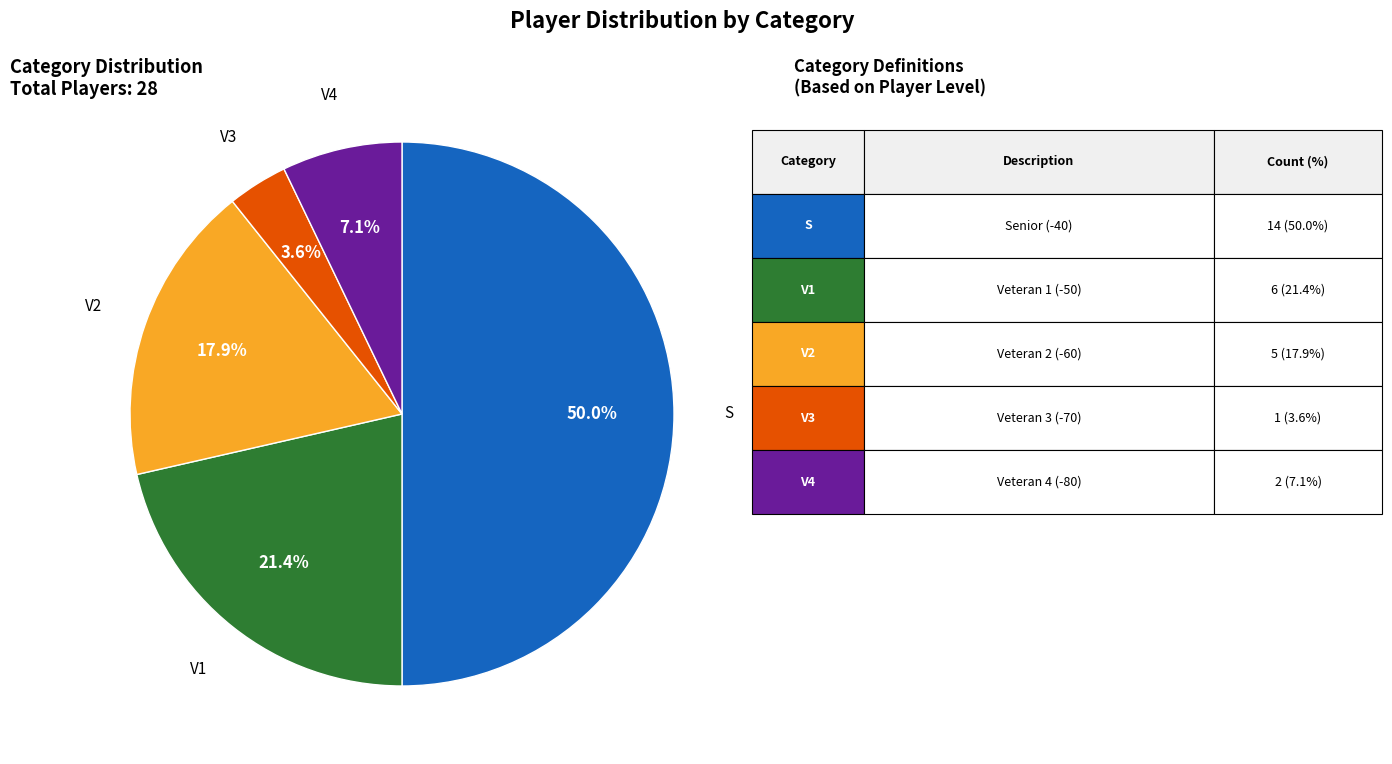

To the nearest percent, what is the difference between the largest and smallest slice percentages?

46%